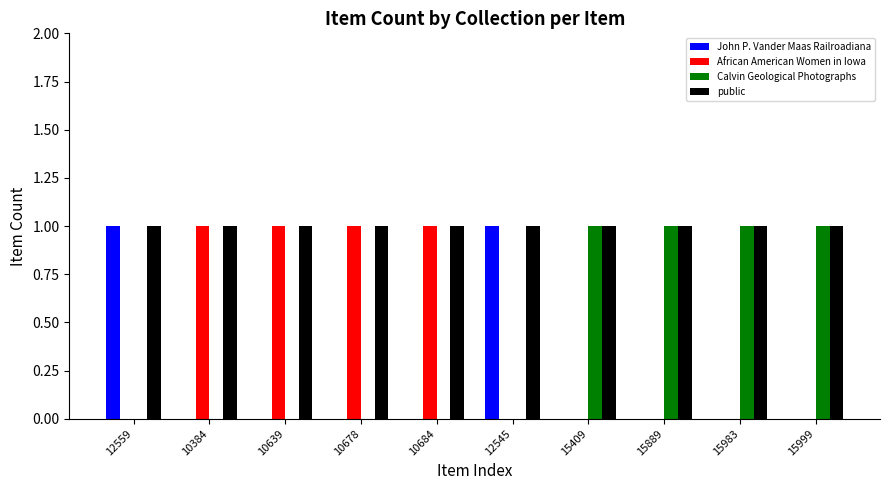

Reading left to right, list all the values displayed in this chart.

John P. Vander Maas Railroadiana: 1	0	0	0	0	1	0	0	0	0
African American Women in Iowa: 0	1	1	1	1	0	0	0	0	0
Calvin Geological Photographs: 0	0	0	0	0	0	1	1	1	1
public: 1	1	1	1	1	1	1	1	1	1